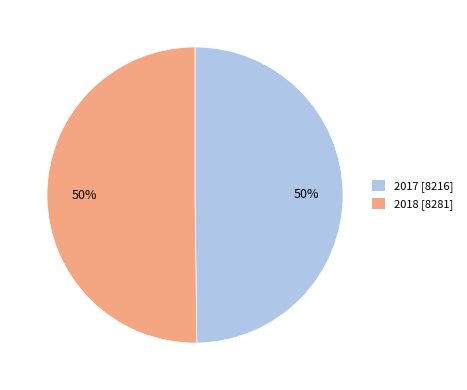

The 2018 slice represents 39% of the pie. True or false?

False